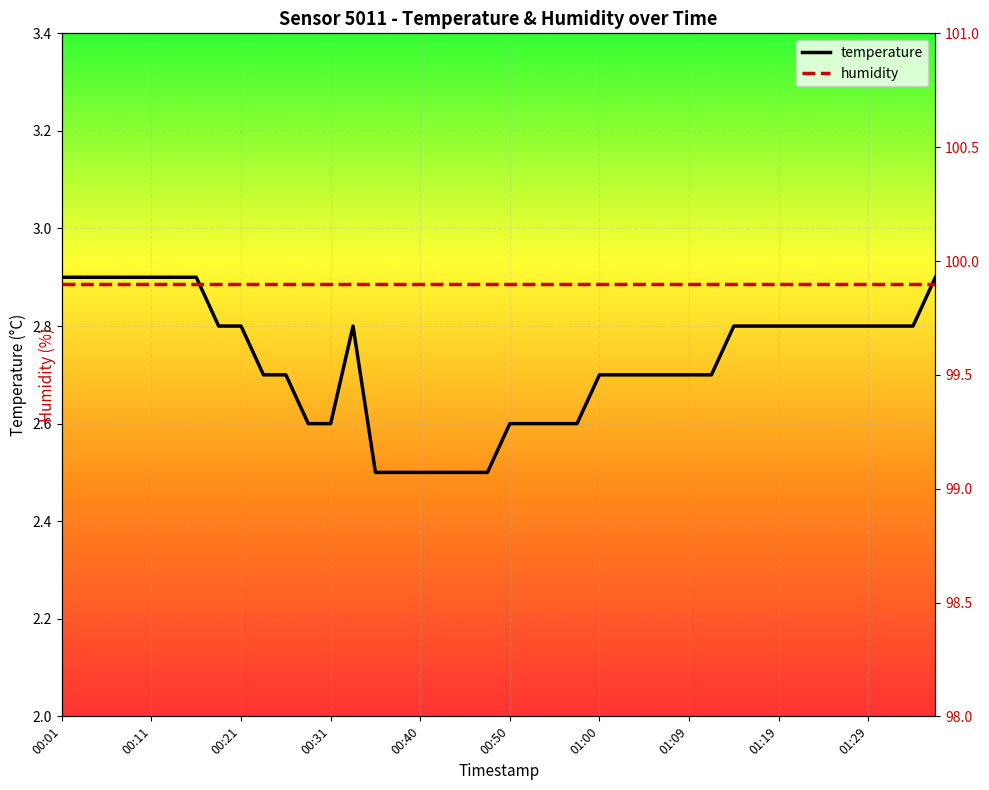

What position from the right is 10?

30